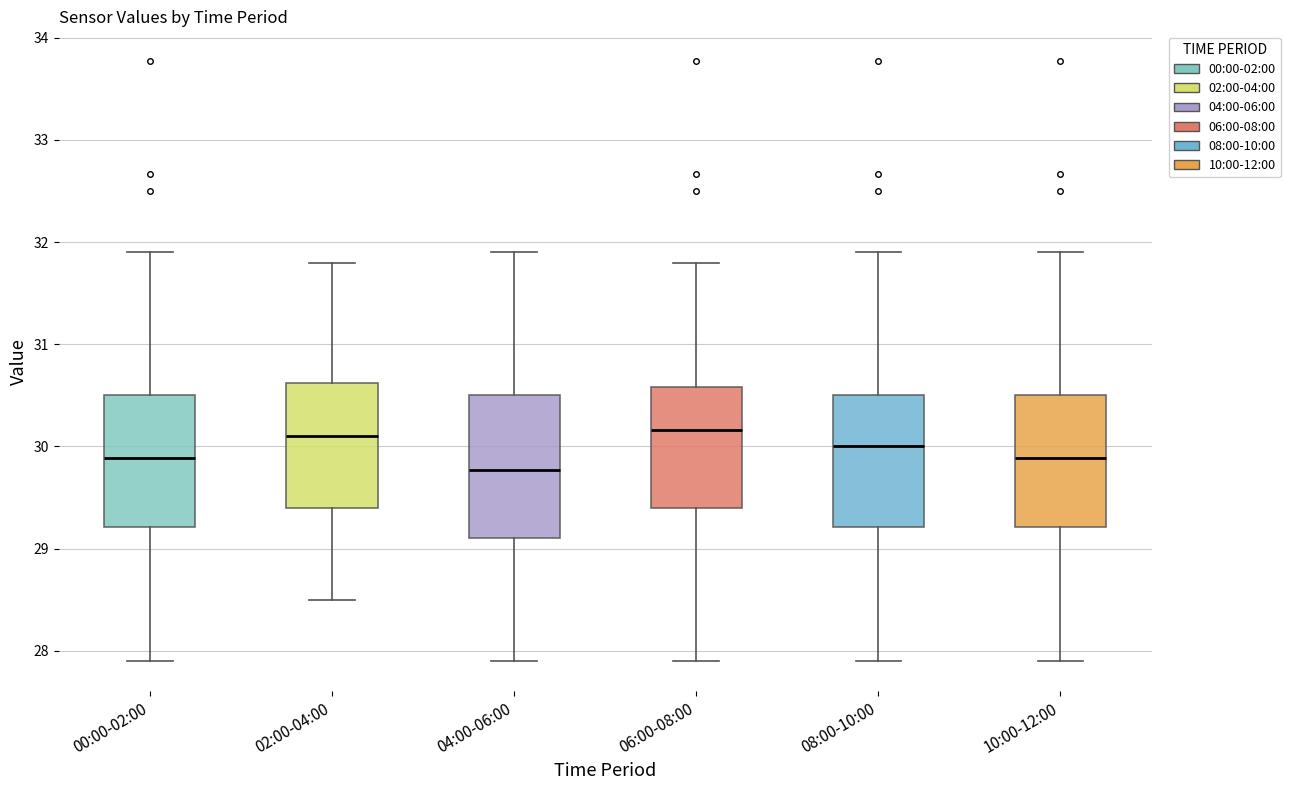

Where does the lower whisker of the box for 10:00-12:00 end on the y-axis? The values are not printed on the chart, so give them approximately, as read against the axis.

27.9